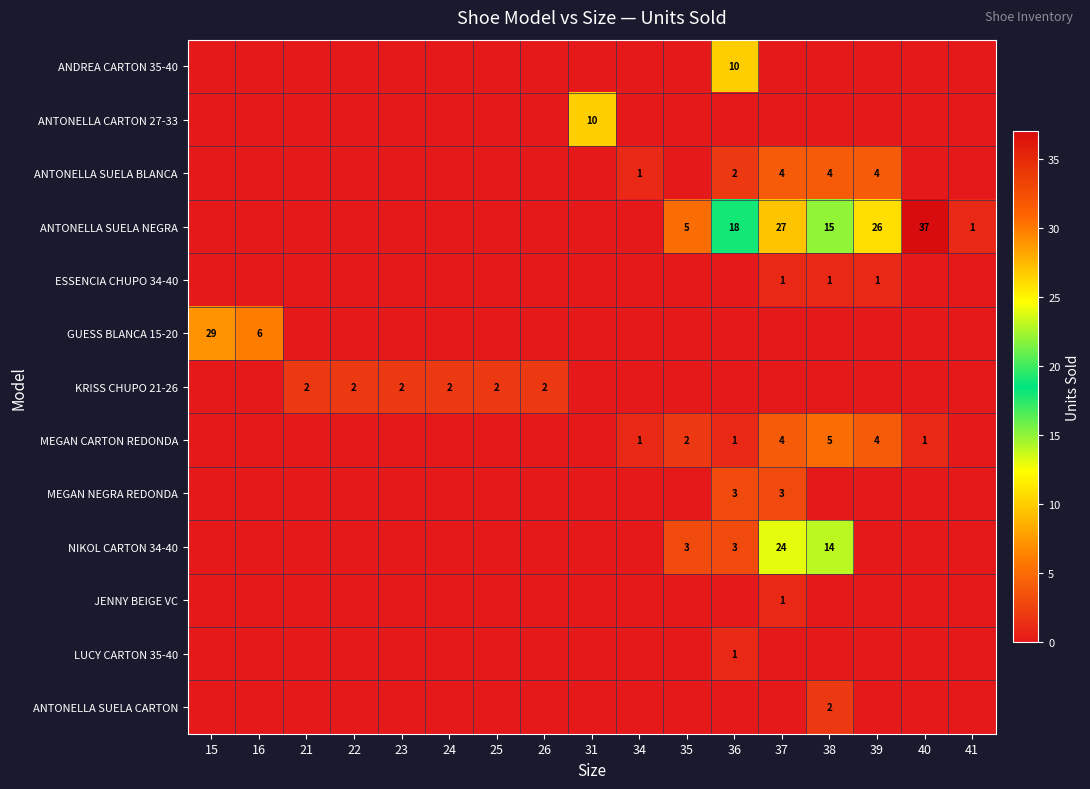

The ANTONELLA SUELA BLANCA series shows 1 at 39. True or false?

False